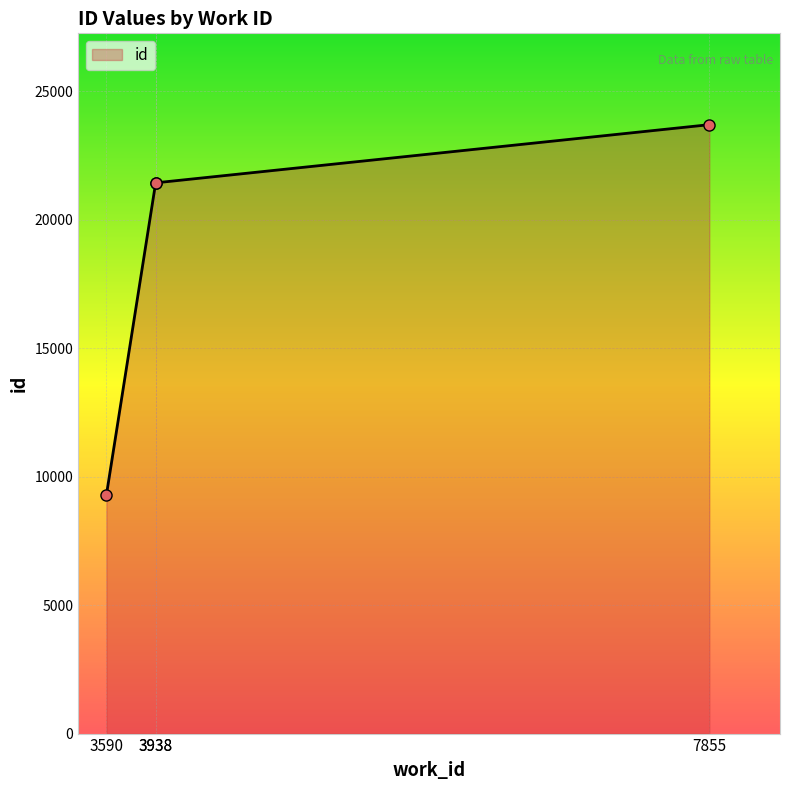

How many data points are less than 21439?

2